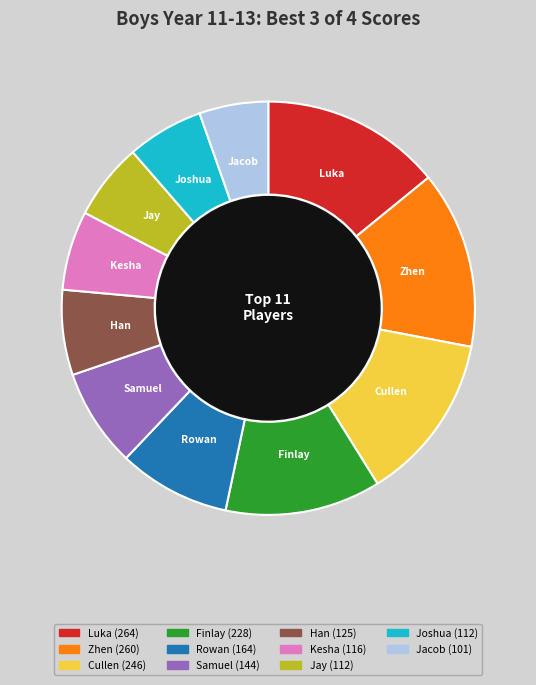

Is there a majority slice in this chart?

No